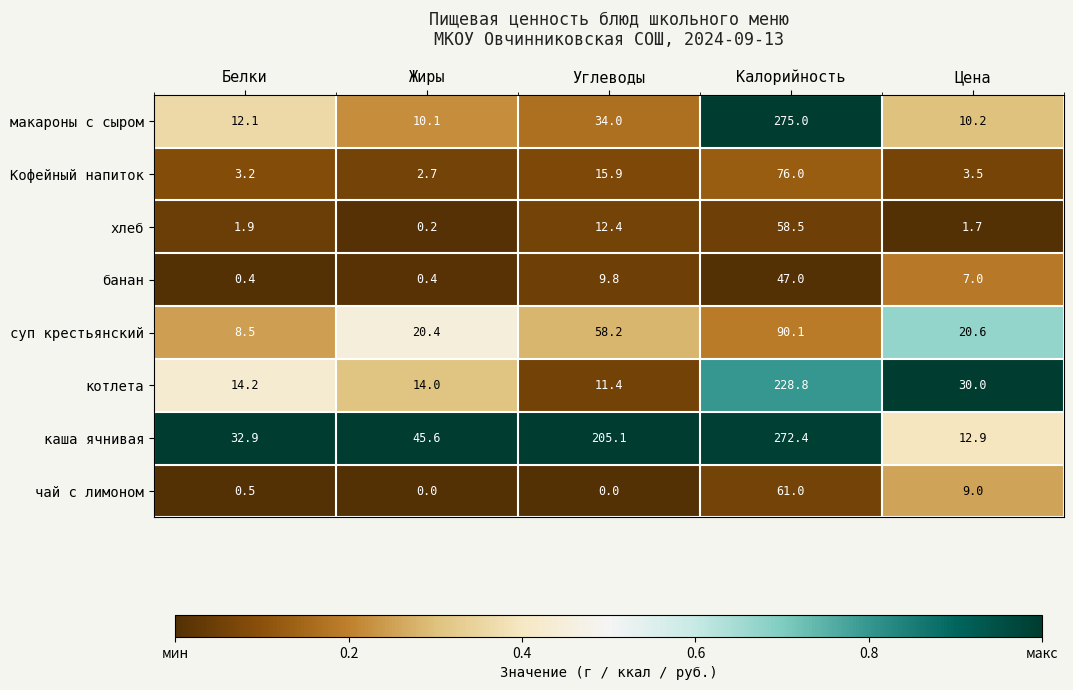

How many data points in каша ячнивая are above 45?

3